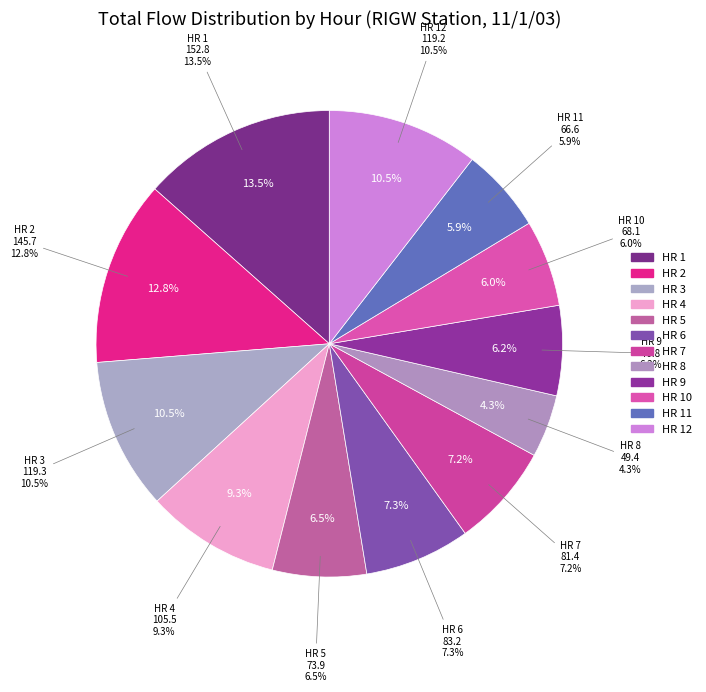

What percentage is the HR 8 slice, to the nearest percent?

4%